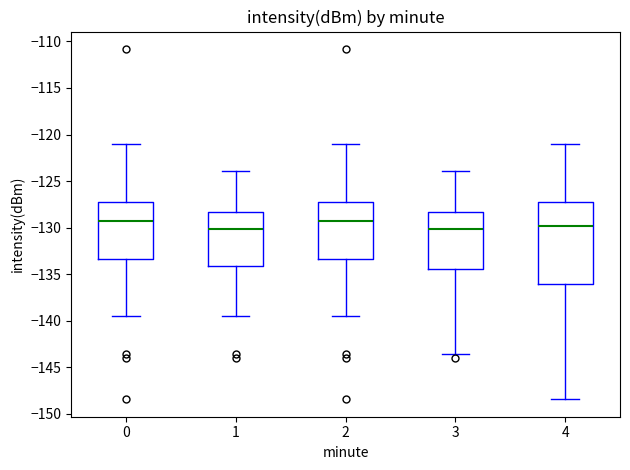

Reading left to right, read every box against the y-axis: the position of its median line, the range the box covers, and the ends of its whiskers. The values are not printed on the chart, so give them approximately, as read against the axis.

0: median -129.5, box -133.5 to -127.5, whiskers -139.5 to -121.0
1: median -130.0, box -134.0 to -128.5, whiskers -139.5 to -124.0
2: median -129.5, box -133.5 to -127.5, whiskers -139.5 to -121.0
3: median -130.0, box -134.5 to -128.5, whiskers -143.5 to -124.0
4: median -130.0, box -136.0 to -127.5, whiskers -148.5 to -121.0